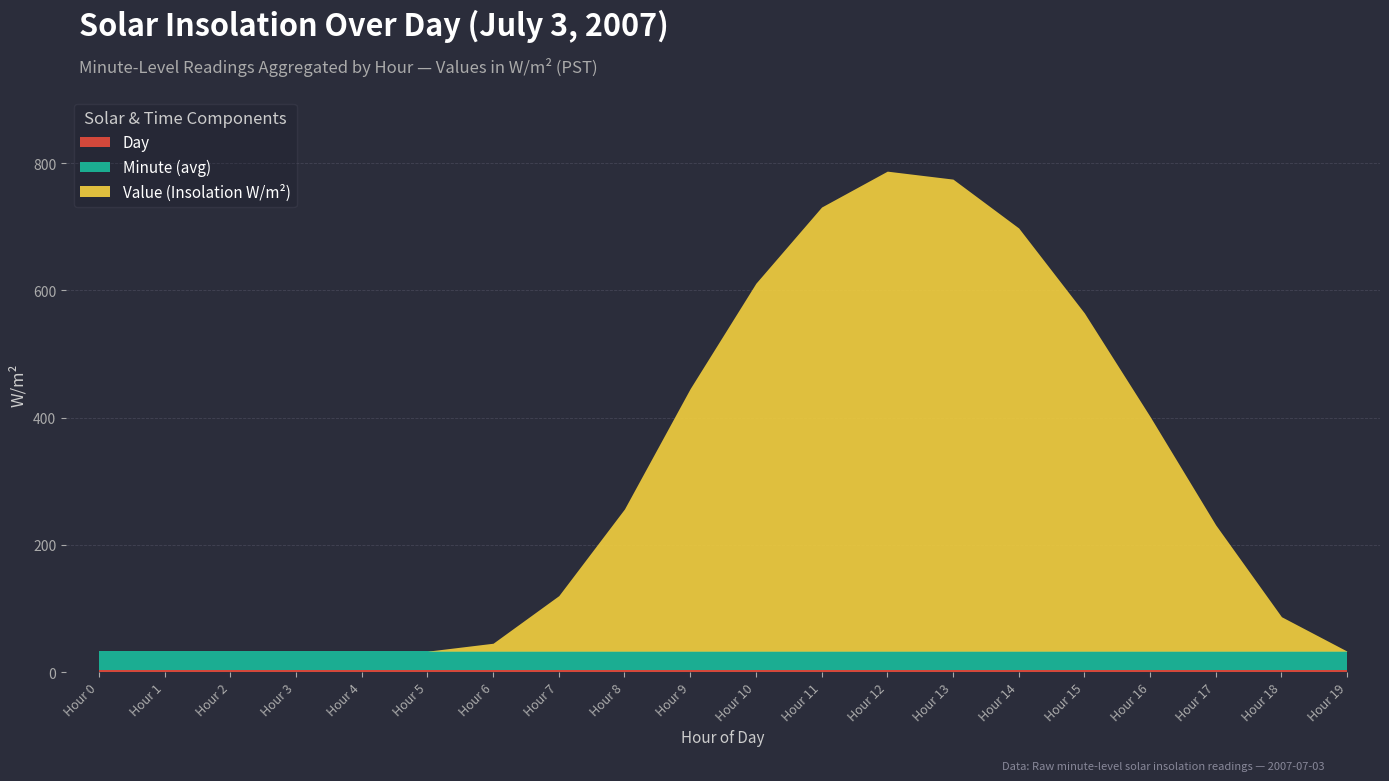

What is the value of the Day point at the 8th from the left?

3.0